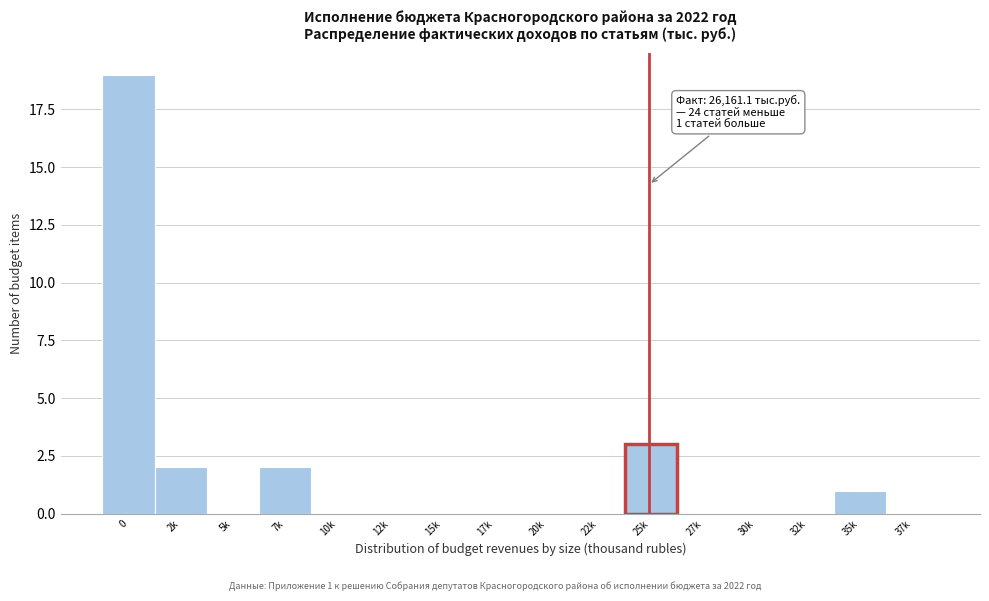

Reading left to right, list all the values displayed in this chart.

0=19	2k=2	5k=0	7k=2	10k=0	12k=0	15k=0	17k=0	20k=0	22k=0	25k=3	27k=0	30k=0	32k=0	35k=1	37k=0